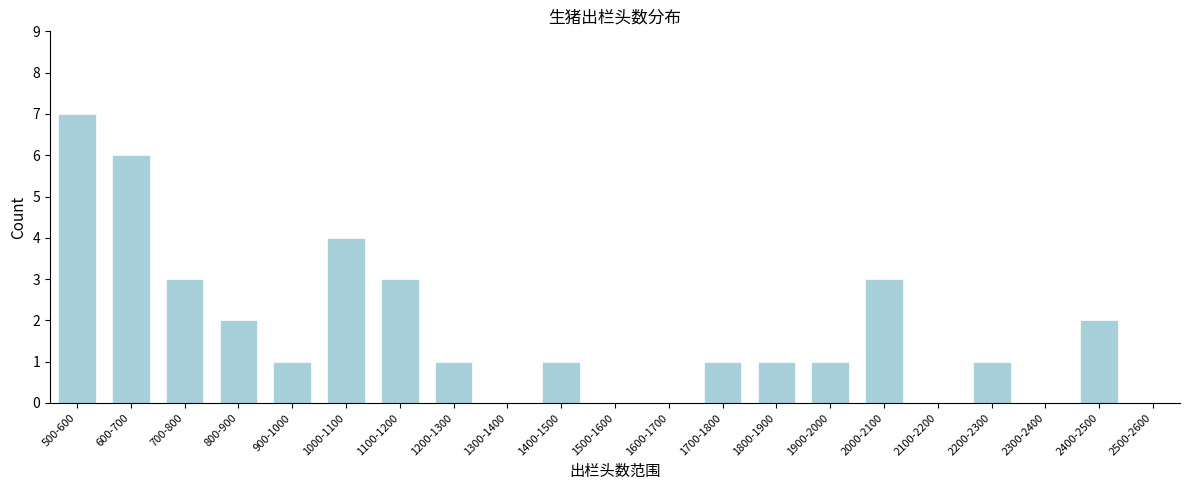

Reading left to right, what are all the values shown in this chart?

500-600=7	600-700=6	700-800=3	800-900=2	900-1000=1	1000-1100=4	1100-1200=3	1200-1300=1	1300-1400=0	1400-1500=1	1500-1600=0	1600-1700=0	1700-1800=1	1800-1900=1	1900-2000=1	2000-2100=3	2100-2200=0	2200-2300=1	2300-2400=0	2400-2500=2	2500-2600=0